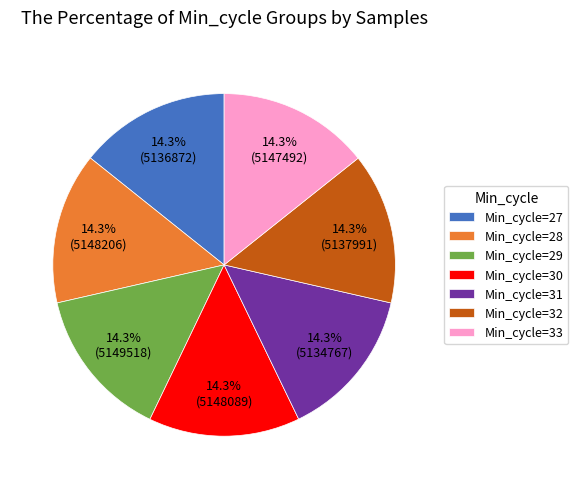

Combined, what portion of the pie is Min_cycle=29 and Min_cycle=28?

28.6%